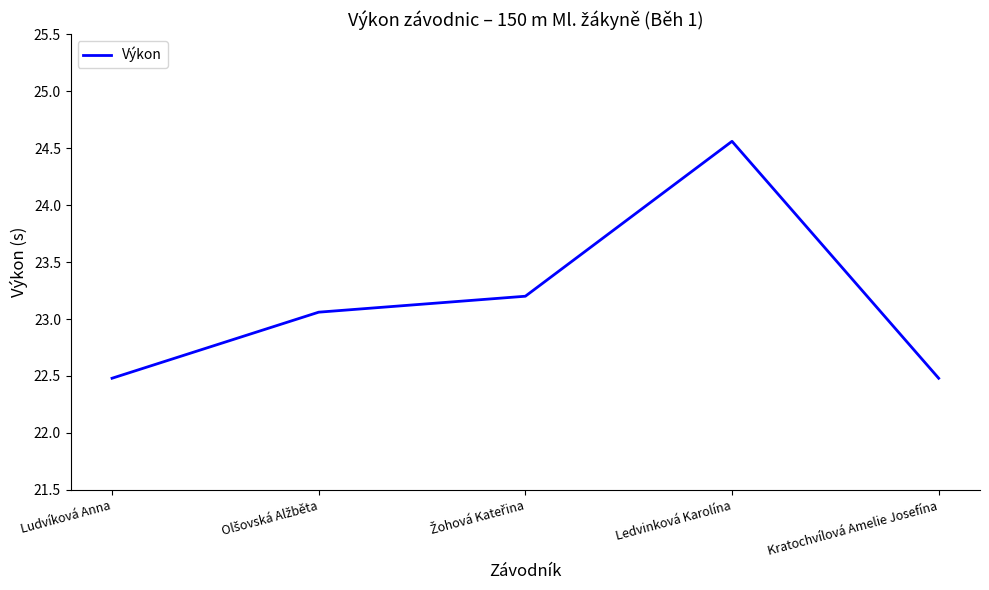

What is the minimum value shown in the chart?

22.5